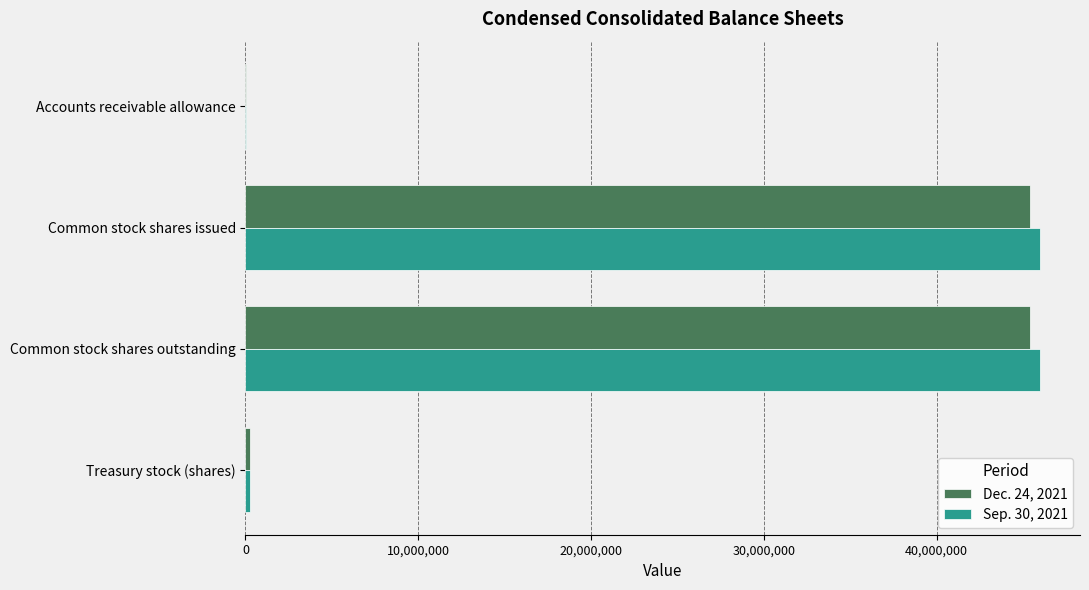

How many categories are shown in the chart?

4